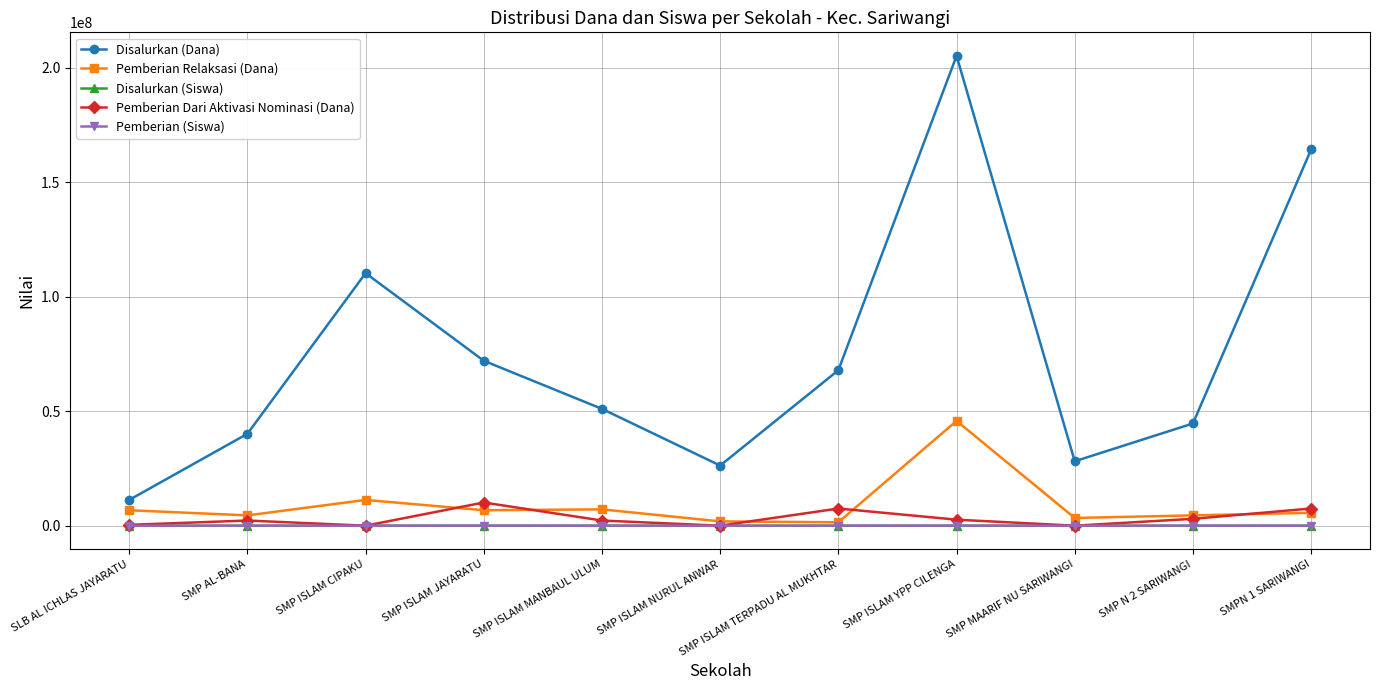

At how many categories does at least one series exceed 116505301?

2